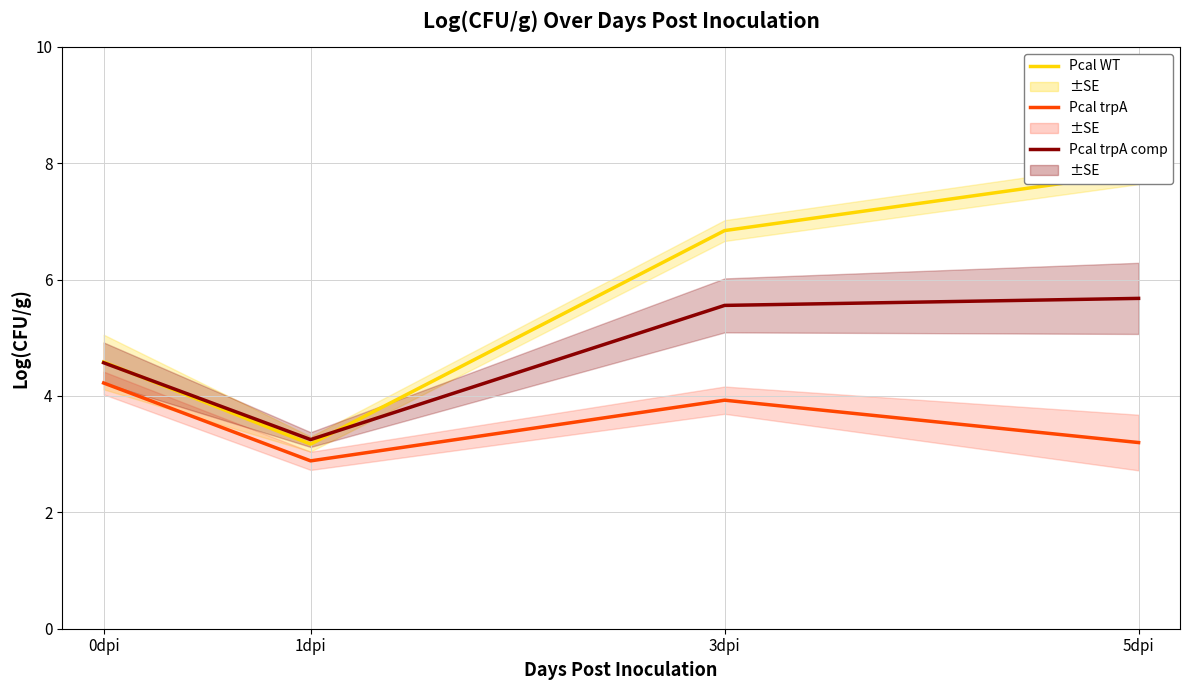

Which series changed the most between 1dpi and 5dpi?

Pcal WT